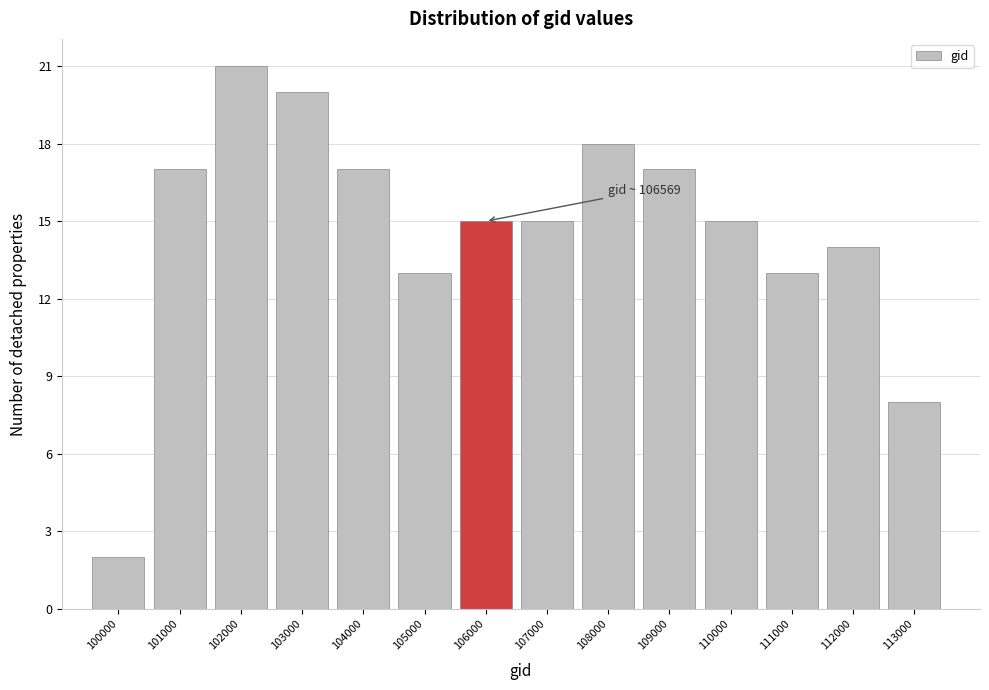

Reading left to right, what are all the values shown in this chart?

100000=2	101000=17	102000=21	103000=20	104000=17	105000=13	106000=15	107000=15	108000=18	109000=17	110000=15	111000=13	112000=14	113000=8